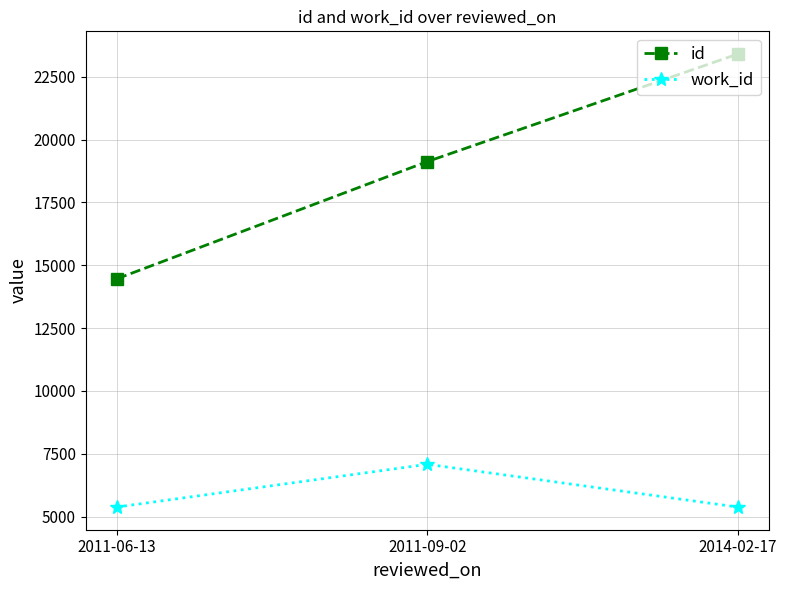

Reading right to left, what are all the values shown in this chart?

id: 2014-02-17=23405	2011-09-02=19125	2011-06-13=14460
work_id: 2014-02-17=5379	2011-09-02=7080	2011-06-13=5379